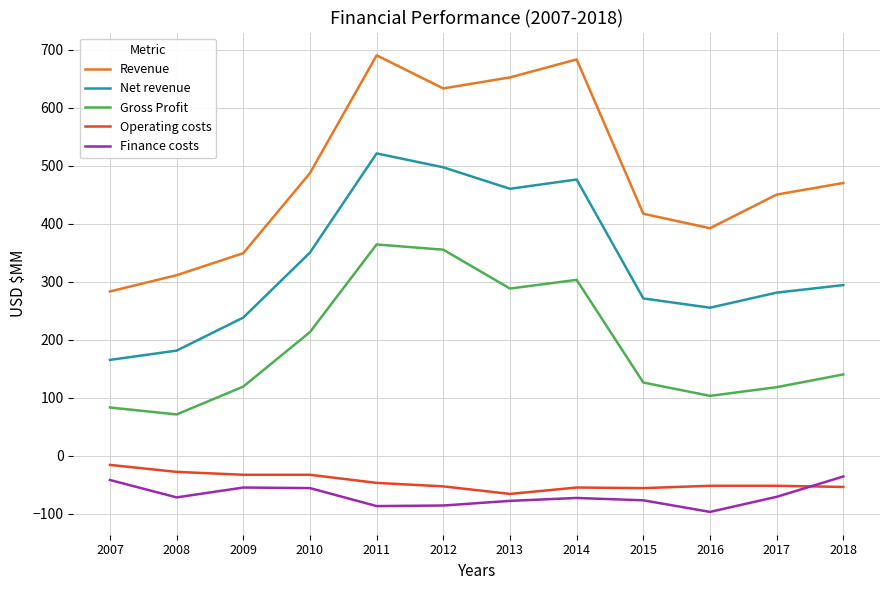

List the series in order of their peak value, lowest first.

Finance costs, Operating costs, Gross Profit, Net revenue, Revenue